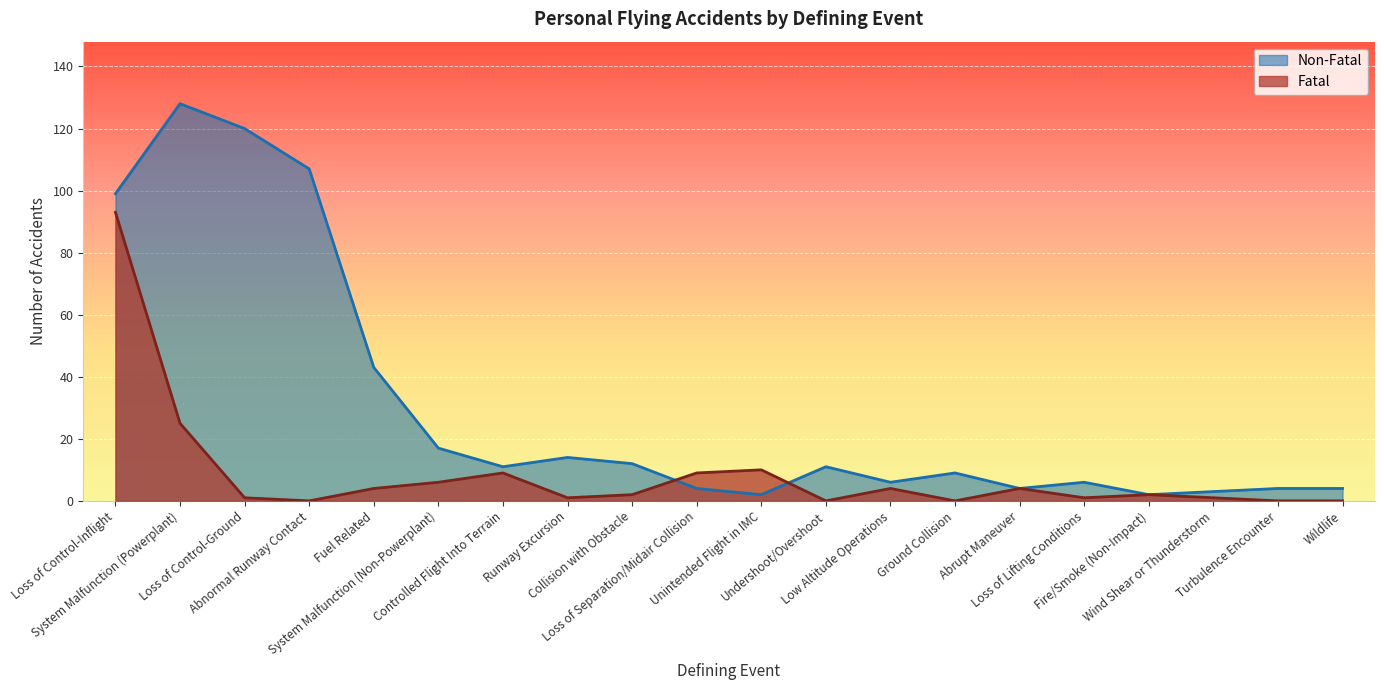

True or false: Fatal has more than 1 points higher than both neighbors.

True